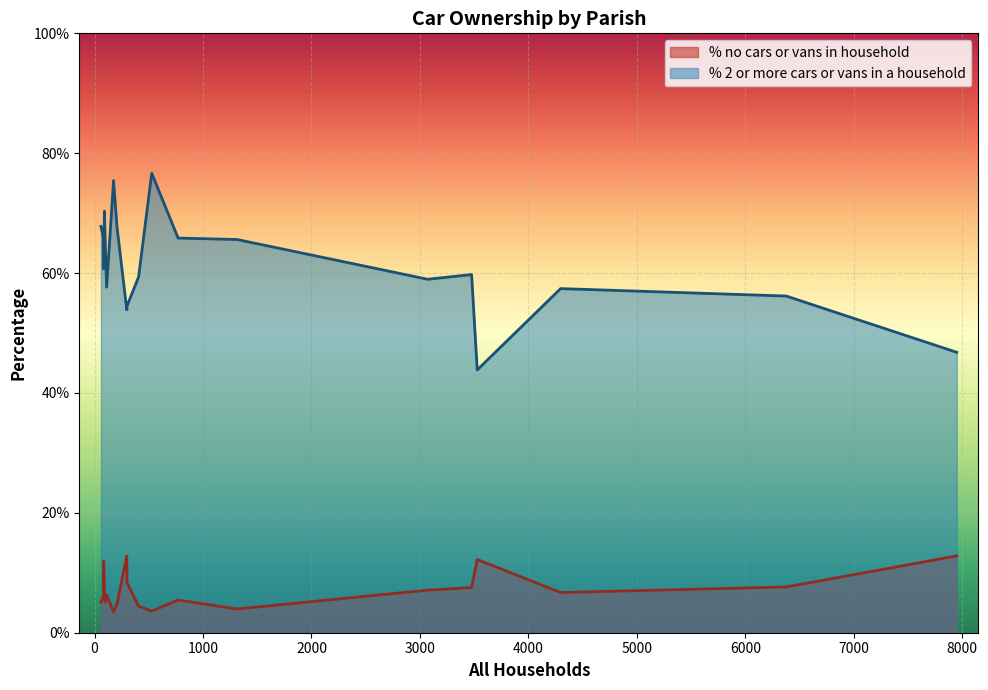

Between Edmondsham and Horton, which series saw the biggest shift?

% no cars or vans in household